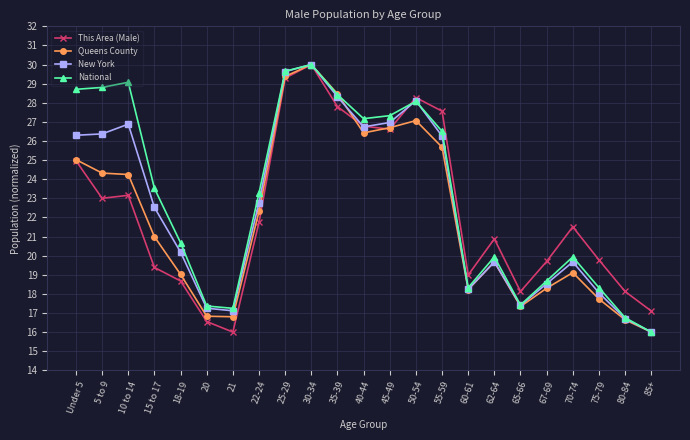

In New York, how many points are higher than both neighbors (excluding endpoints)?

5